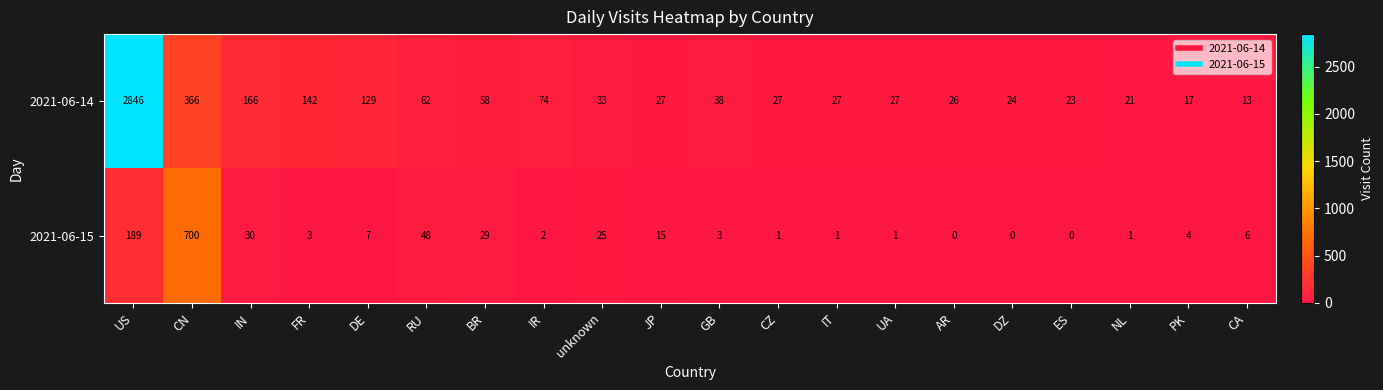

Which label corresponds to the largest value in the chart?

US